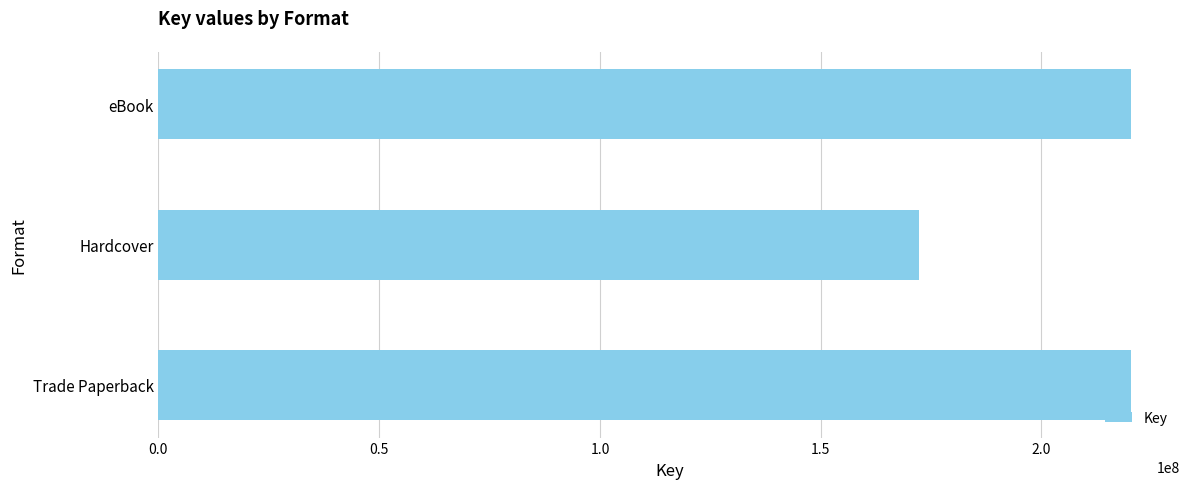

The chart shows a value of 92073020 at Hardcover. True or false?

False